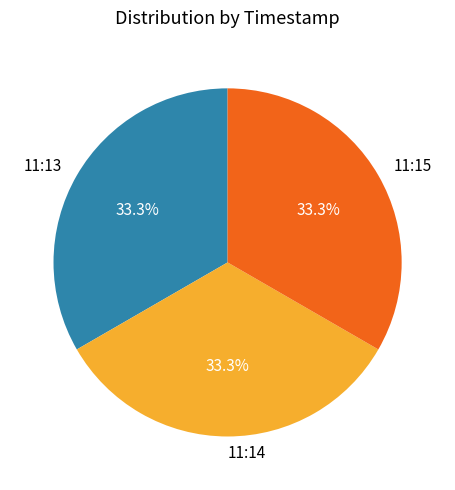

Does 11:13 account for over 50% of the chart?

No